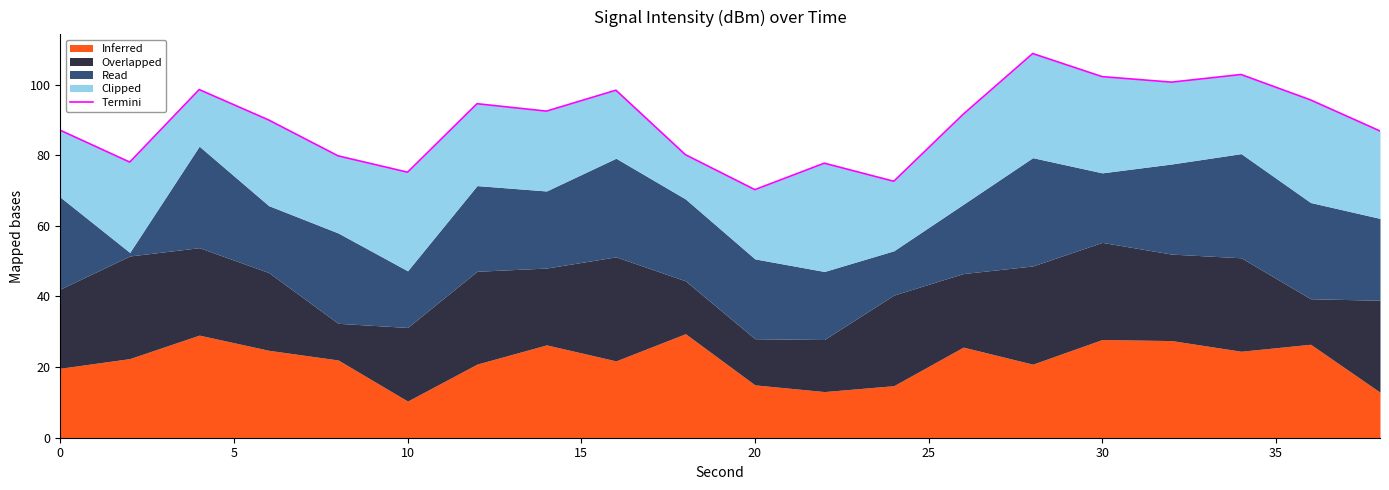

What is the ratio of the value at 35 to the value at 15?

1.0